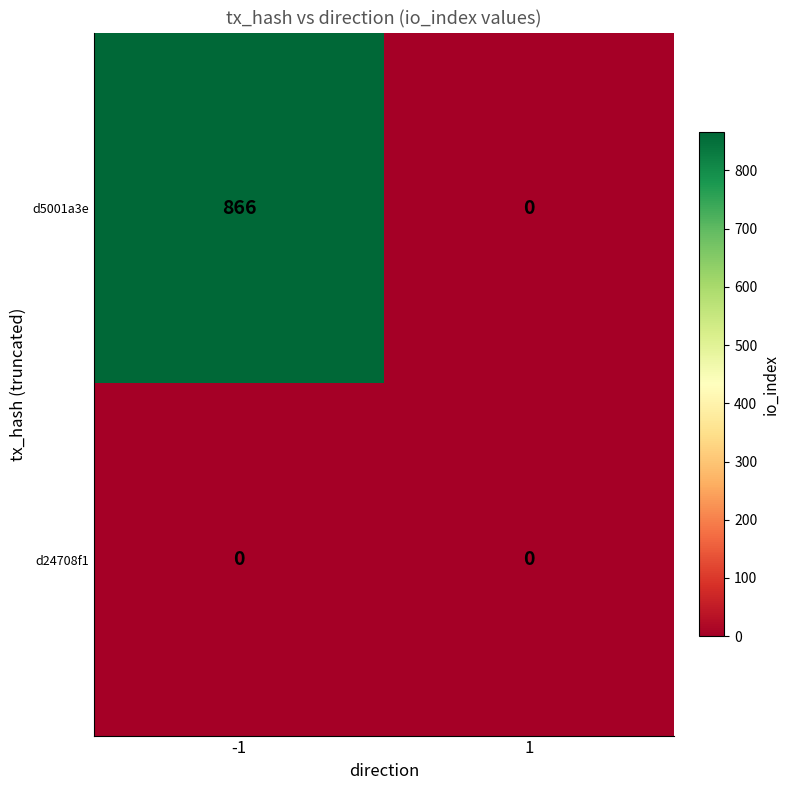

Which series has the largest total across all categories?

d5001a3e